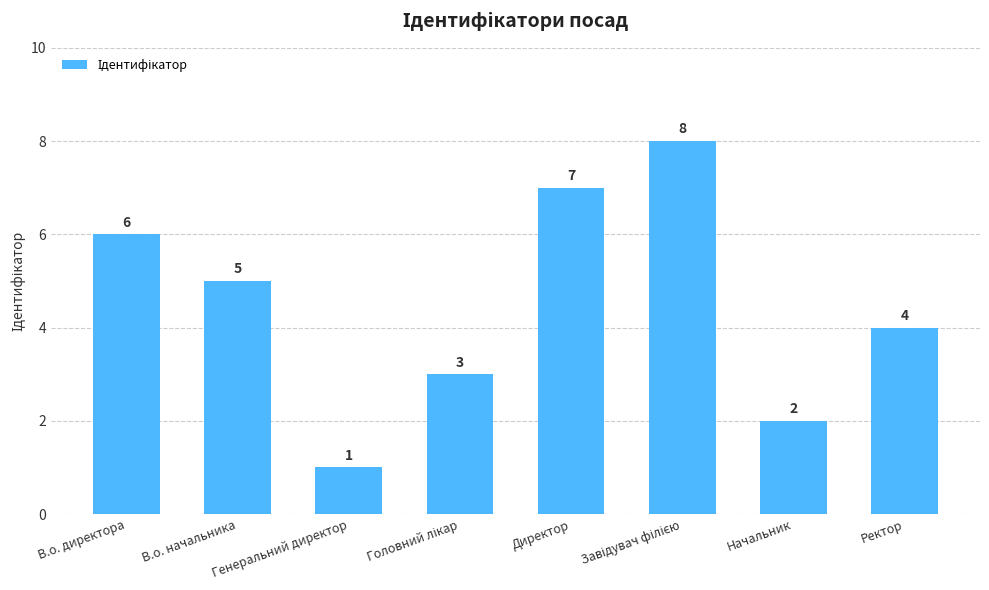

What is the label of the 8th bar from the left?

Ректор